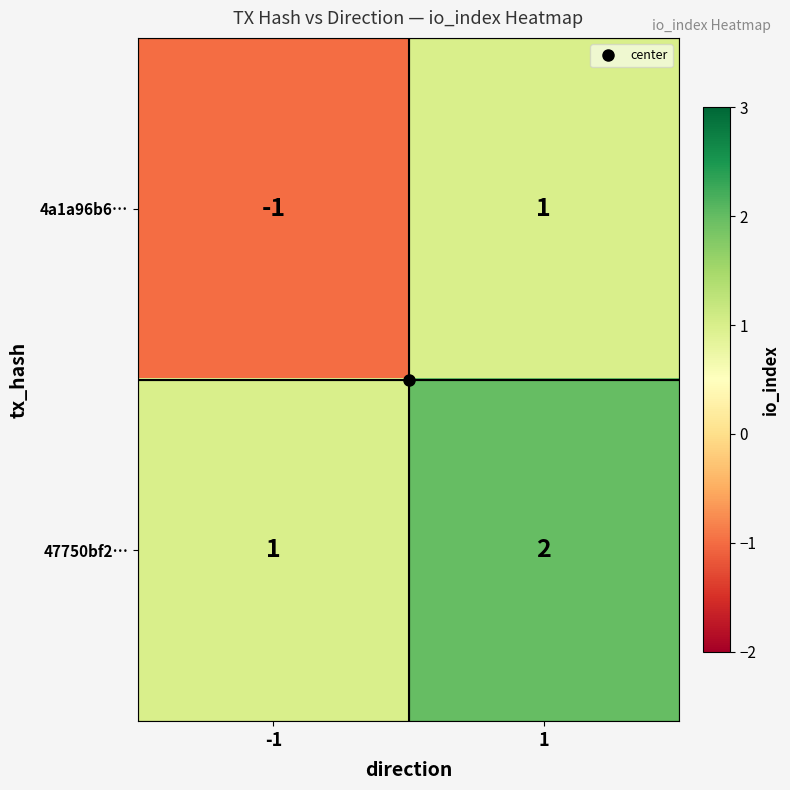

Rank the series at -1 from lowest to highest value.

4a1a96b6…, 47750bf2…